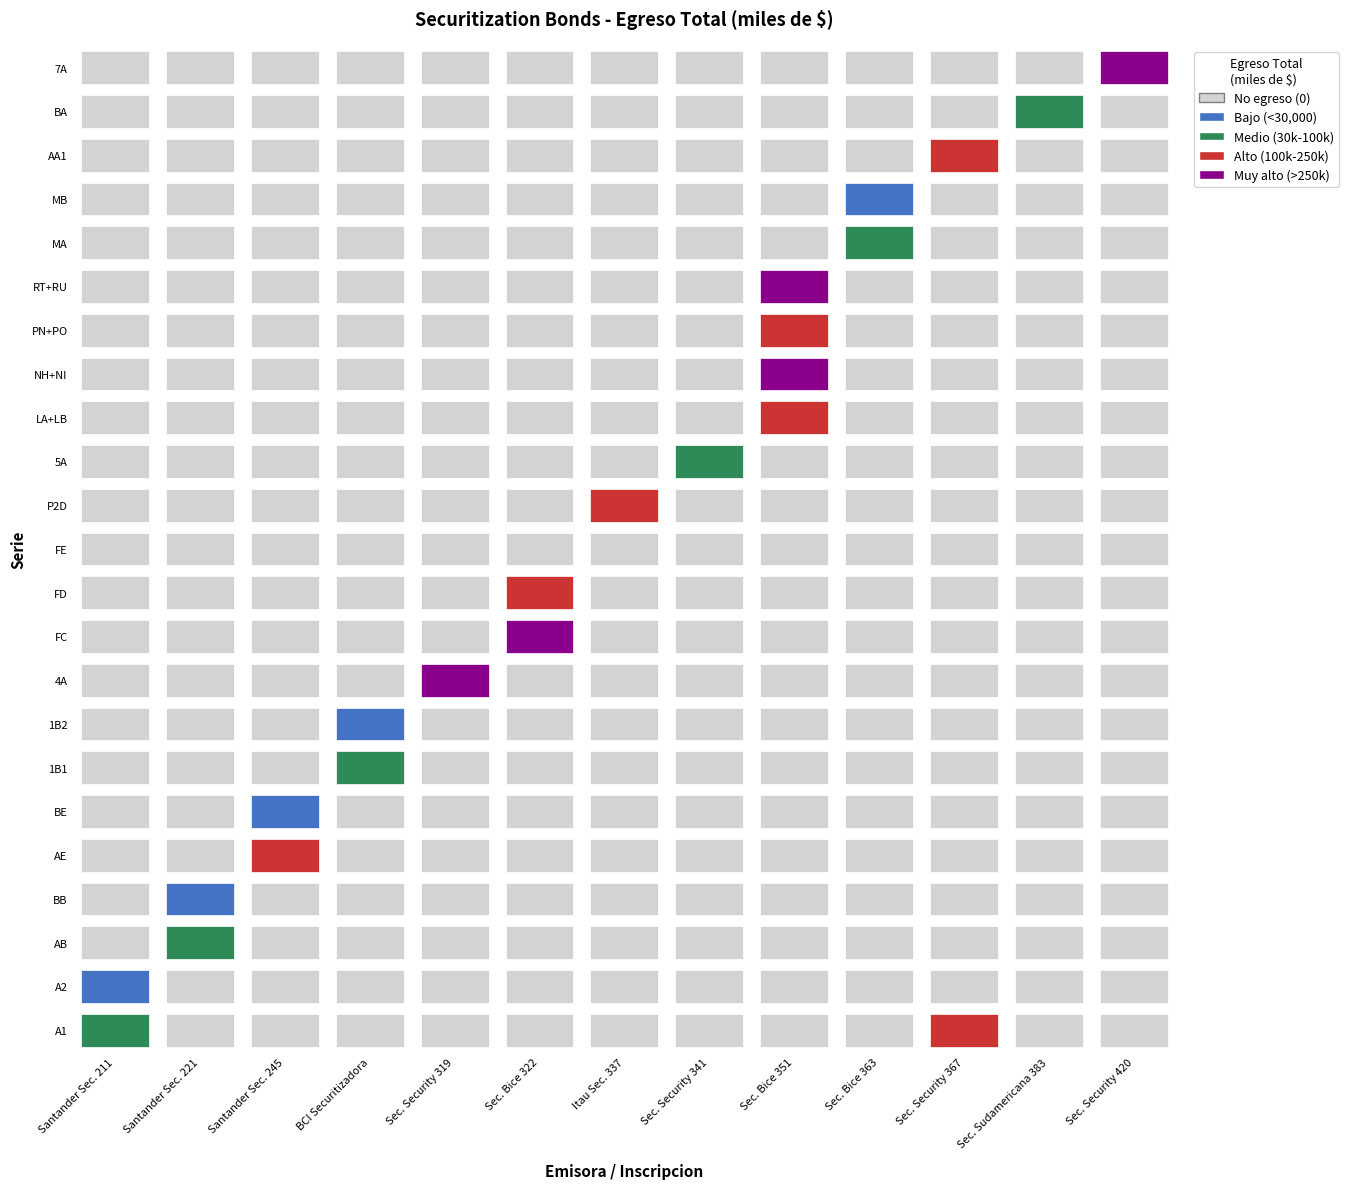

What is the maximum value shown in the chart?

540879